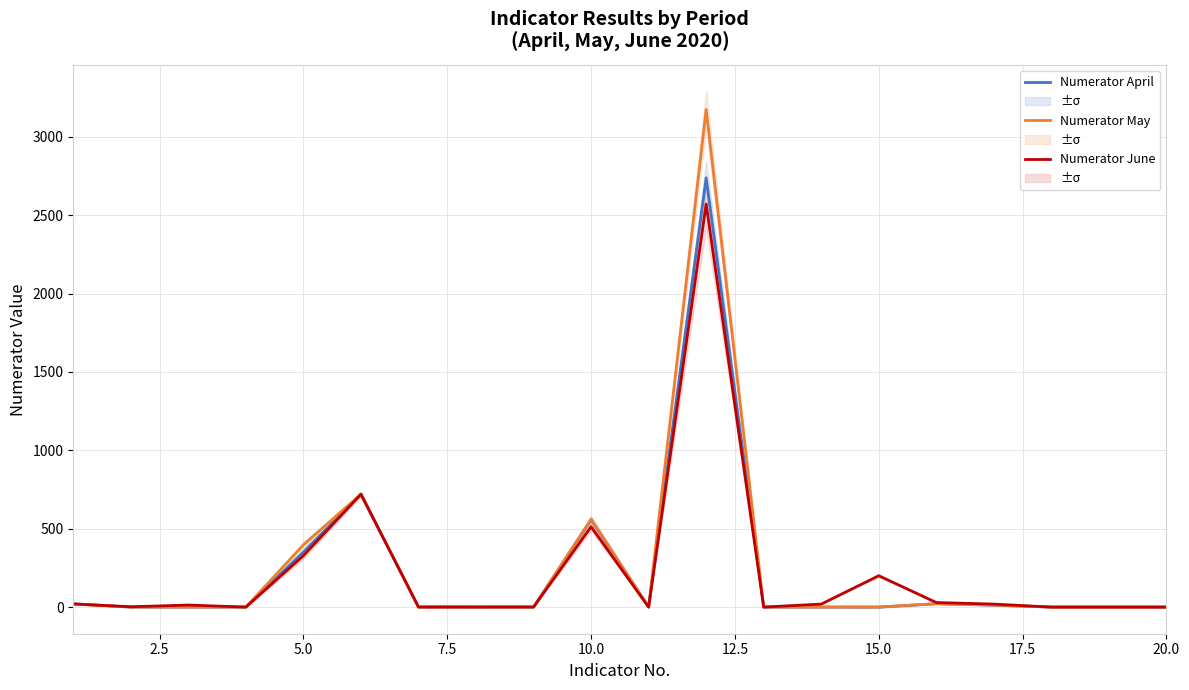

What is the highest value of the Numerator May series?

3174.0